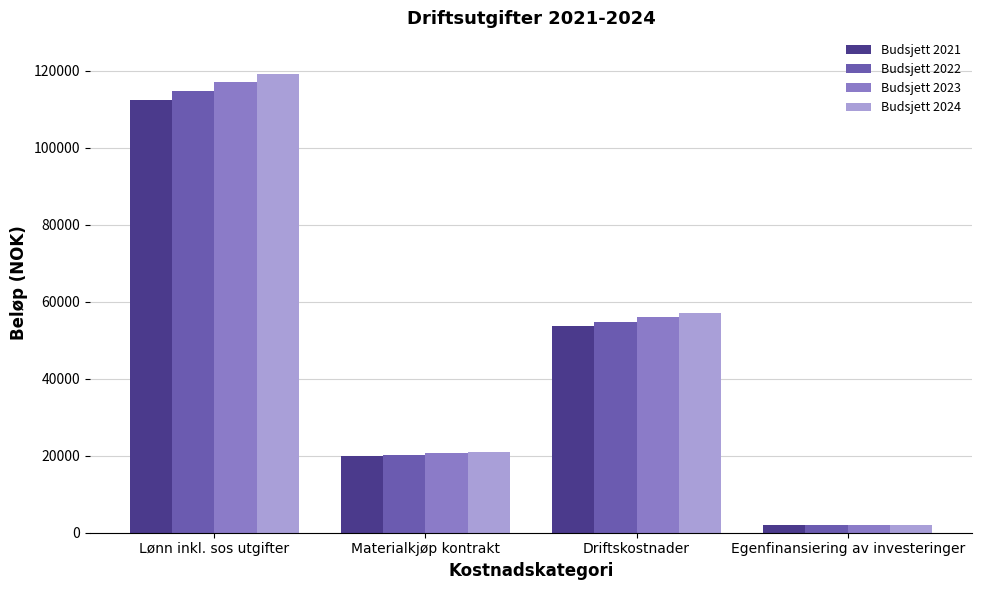

At which category is the sum across all series the highest?

Lønn inkl. sos utgifter